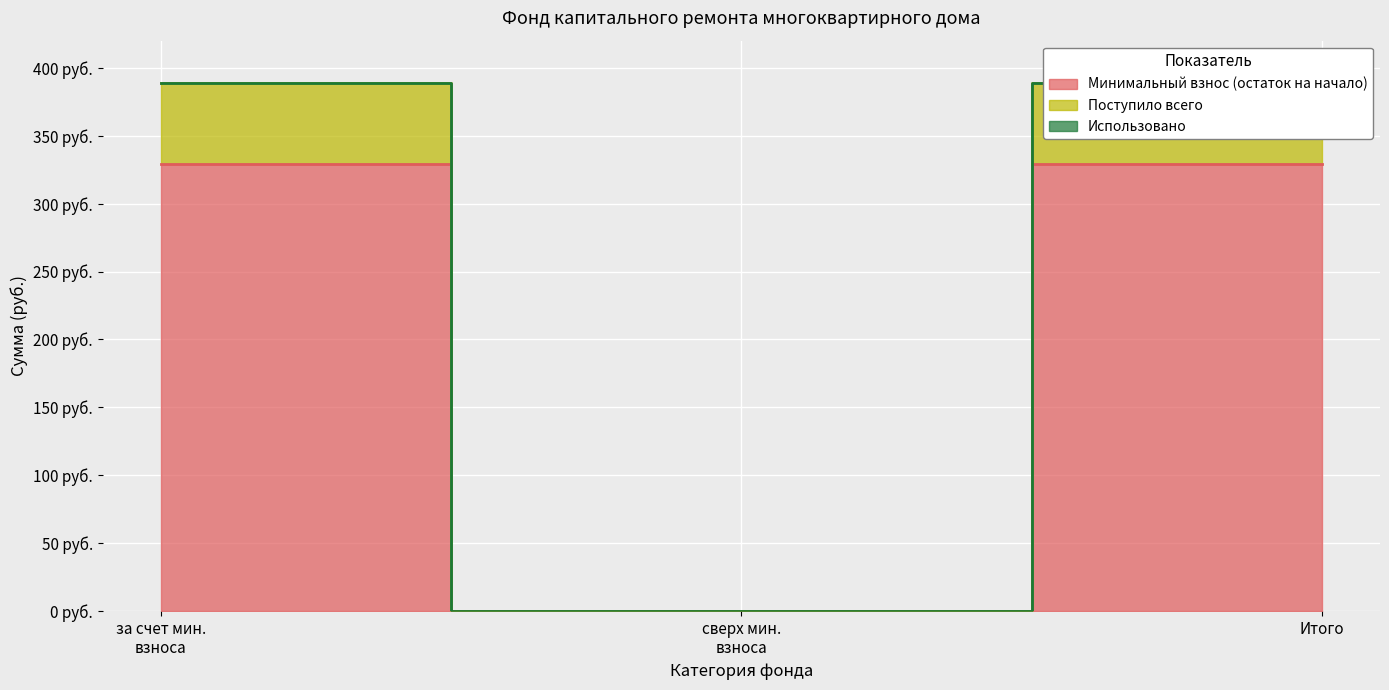

What is the difference between the maximum and minimum values in the Минимальный взнос (остаток на начало) series?

328.9